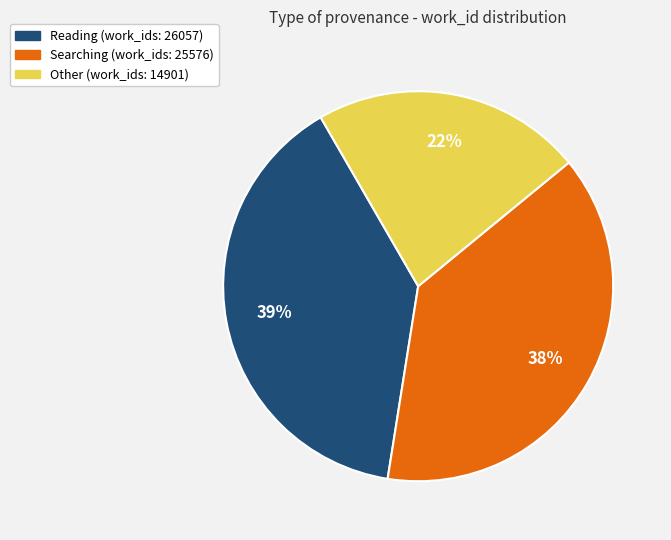

To the nearest percent, what is the difference between the largest and smallest slice percentages?

17%